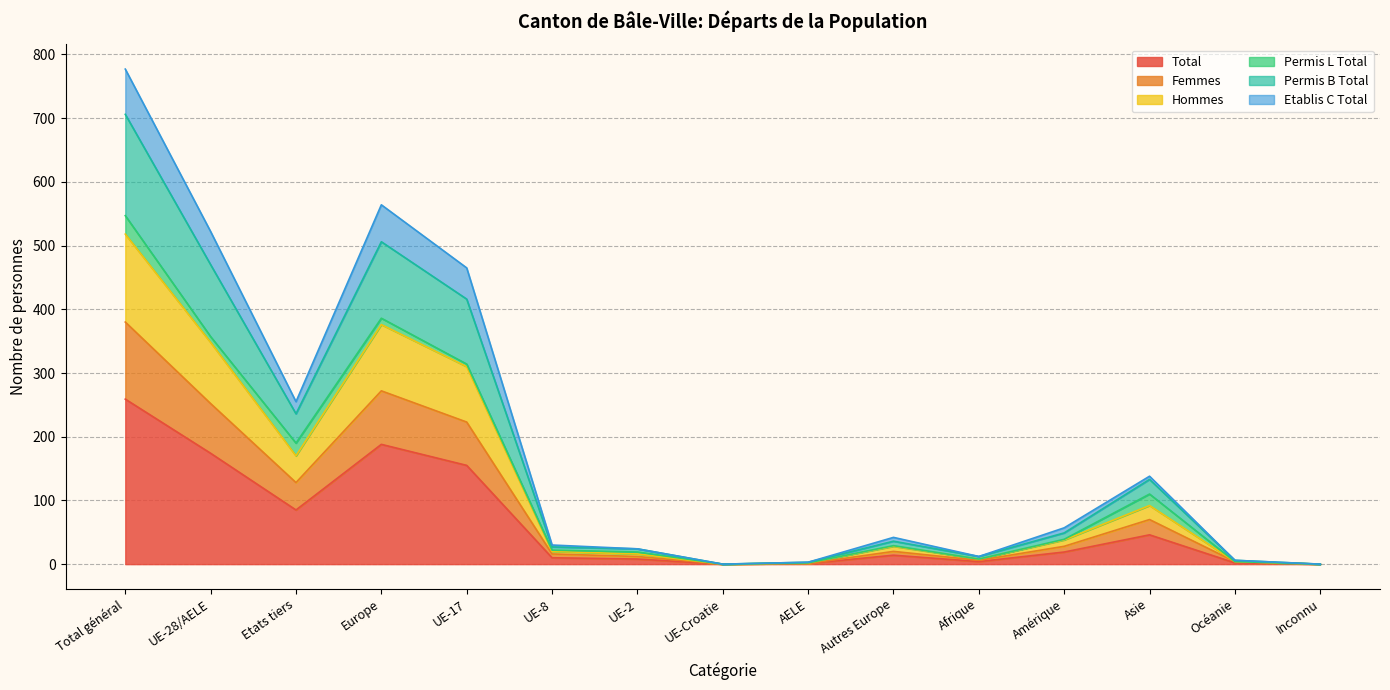

What is the maximum value for Total?

259